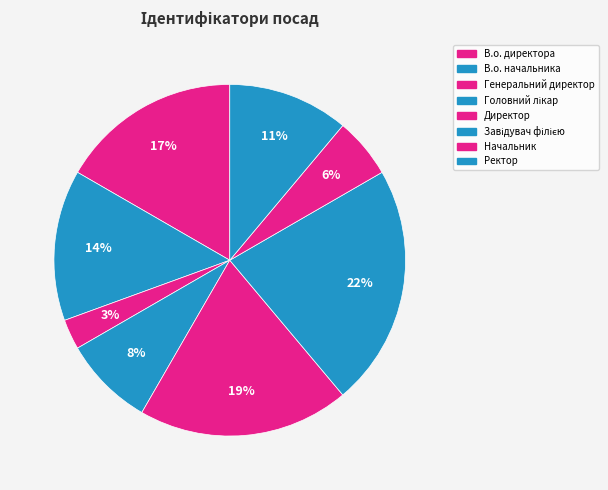

How many slices are in this pie chart?

8